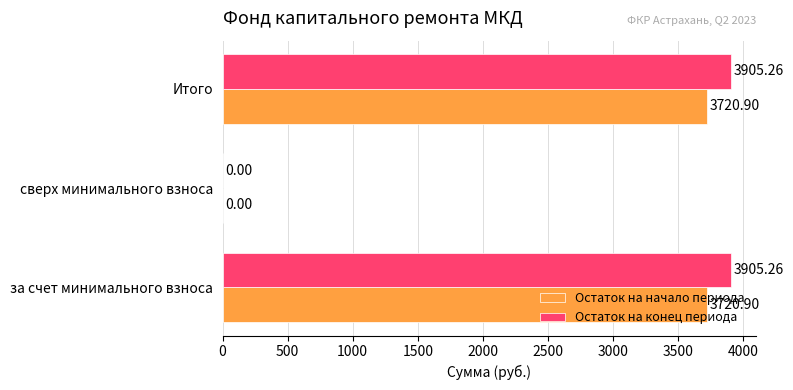

What is the sum of all Остаток на начало периода values?

7441.8